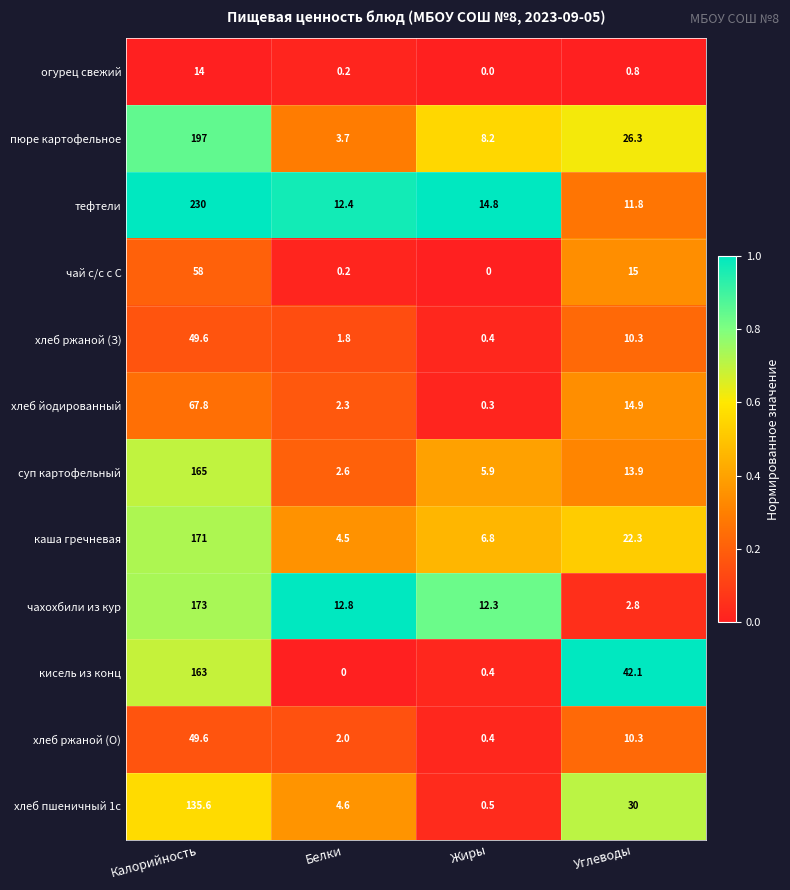

Is it true that чай с/с с С equals 15.0 at Углеводы?

True